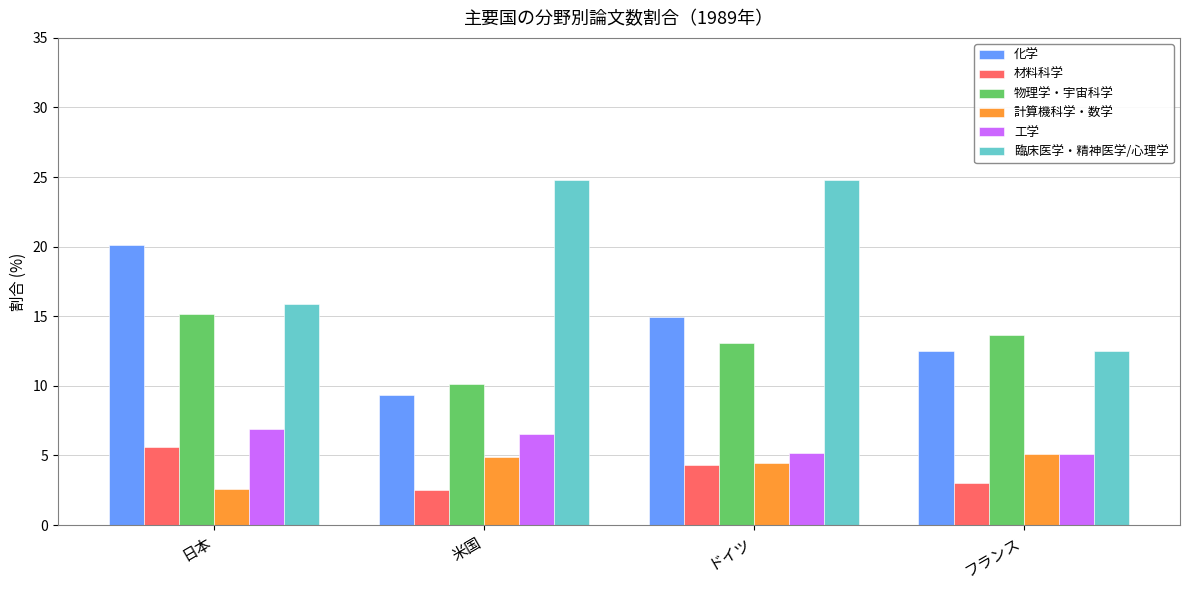

How many groups of bars are there?

4